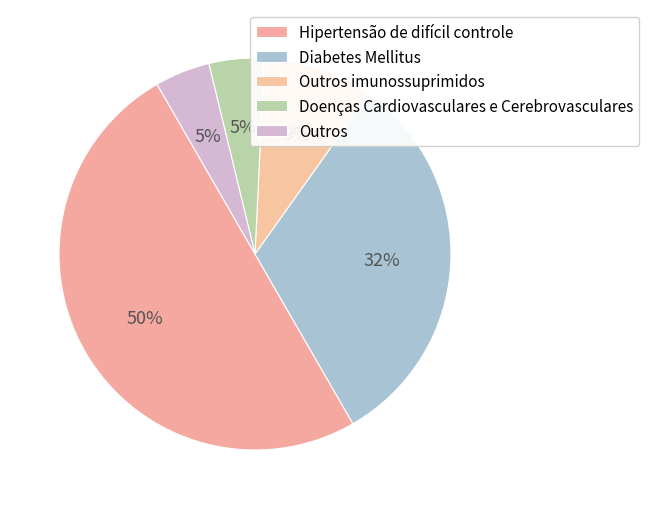

To the nearest percent, what is the difference between the largest and smallest slice percentages?

45%